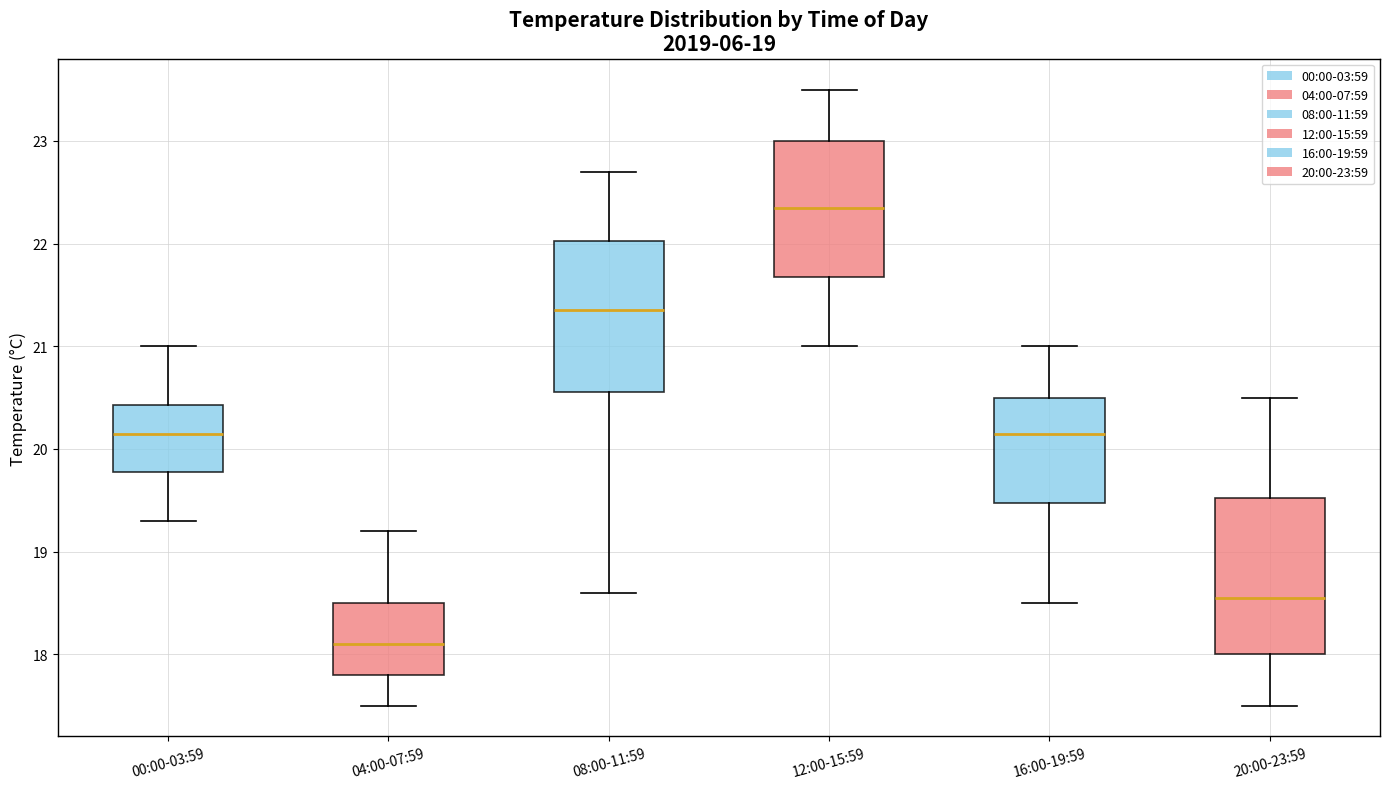

Which box has the highest median line?

12:00-15:59